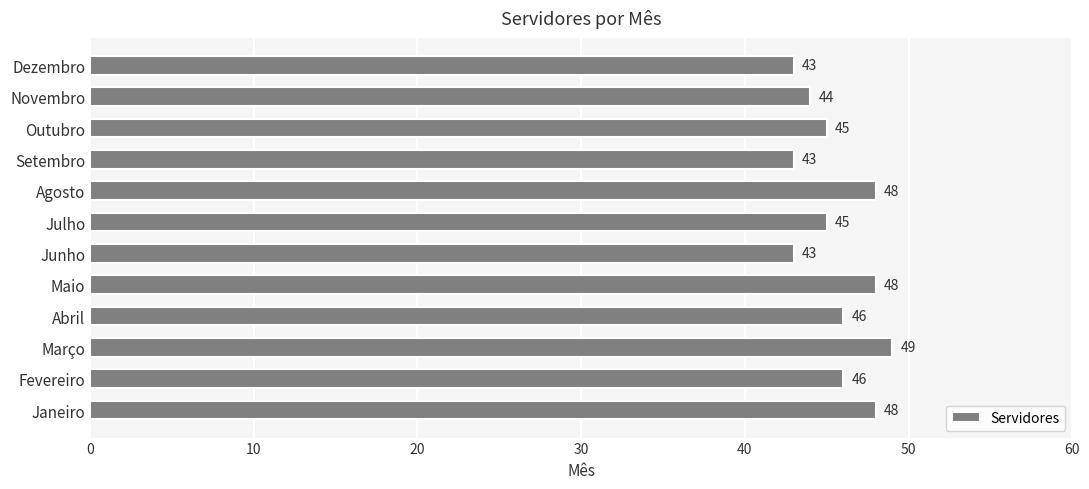

Reading top to bottom, what are all the values shown in this chart?

Dezembro=43	Novembro=44	Outubro=45	Setembro=43	Agosto=48	Julho=45	Junho=43	Maio=48	Abril=46	Março=49	Fevereiro=46	Janeiro=48